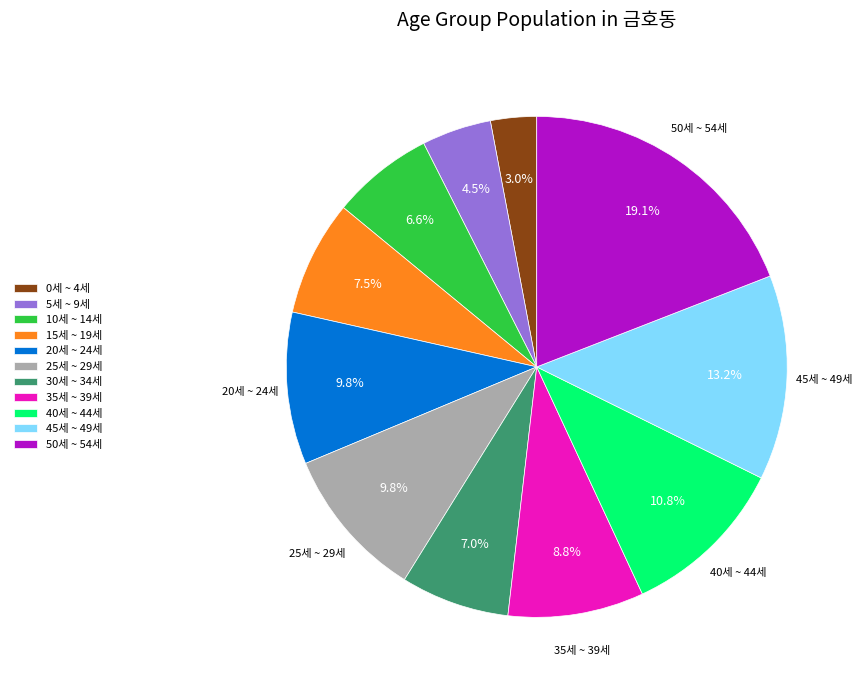

Is there any slice that represents more than half of the pie?

No